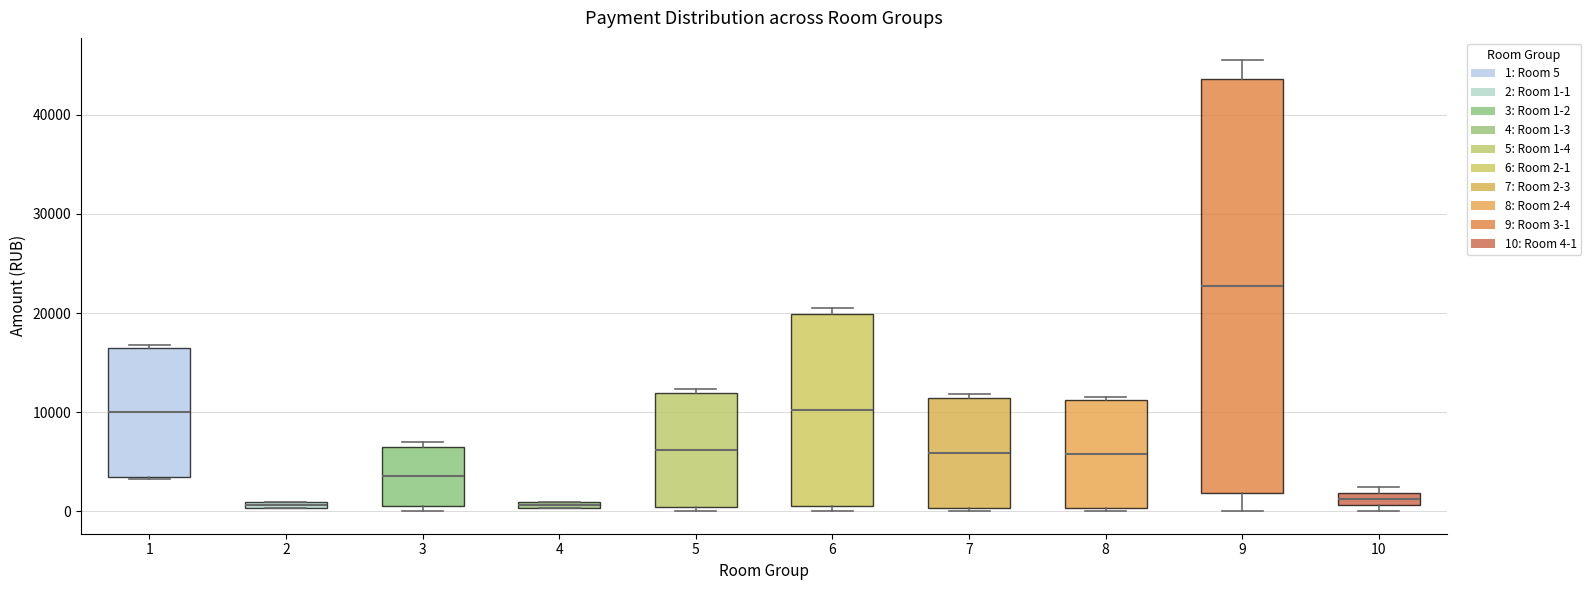

Which box has the highest median line?

9